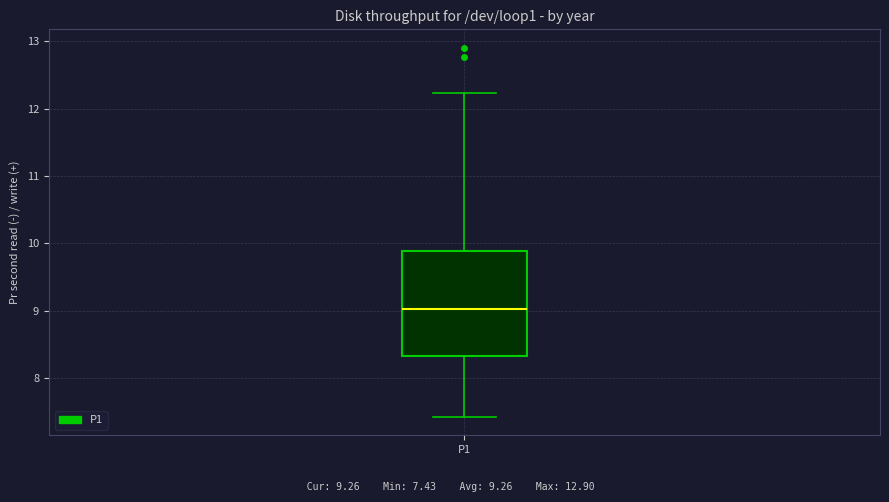

Where is the upper edge of the box for P1 on the y-axis? The values are not printed on the chart, so give them approximately, as read against the axis.

9.9